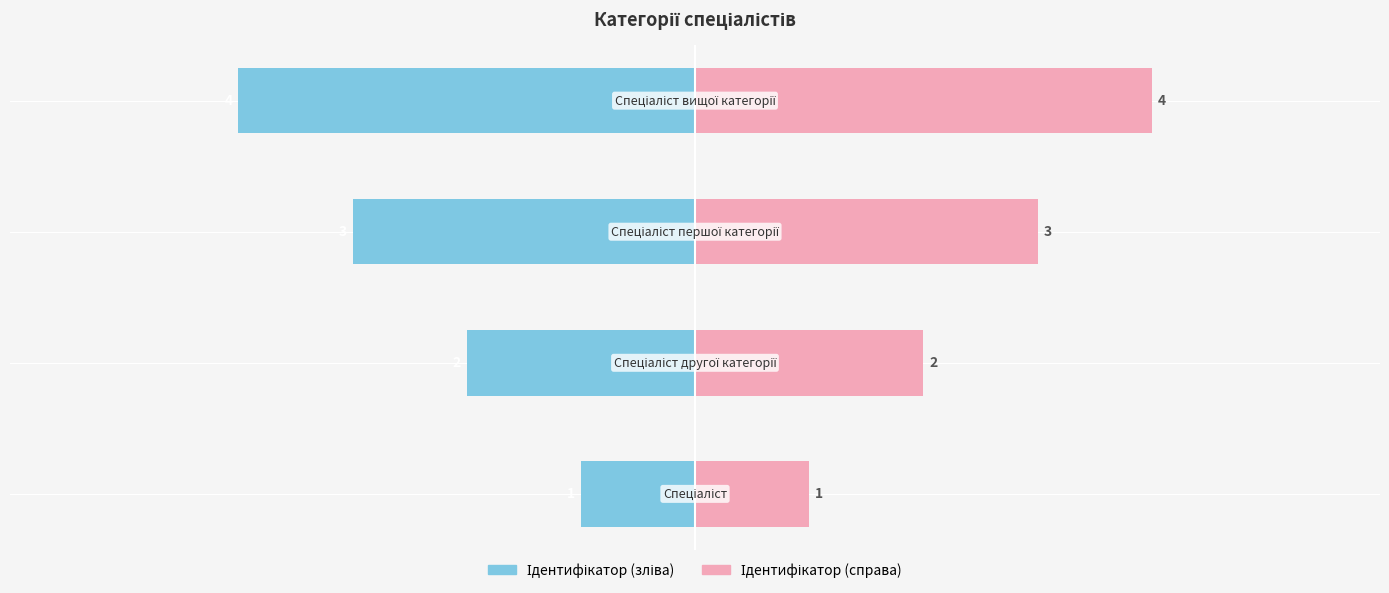

Rank the series at −4 from lowest to highest value.

Ідентифікатор (ліво), Ідентифікатор (право)